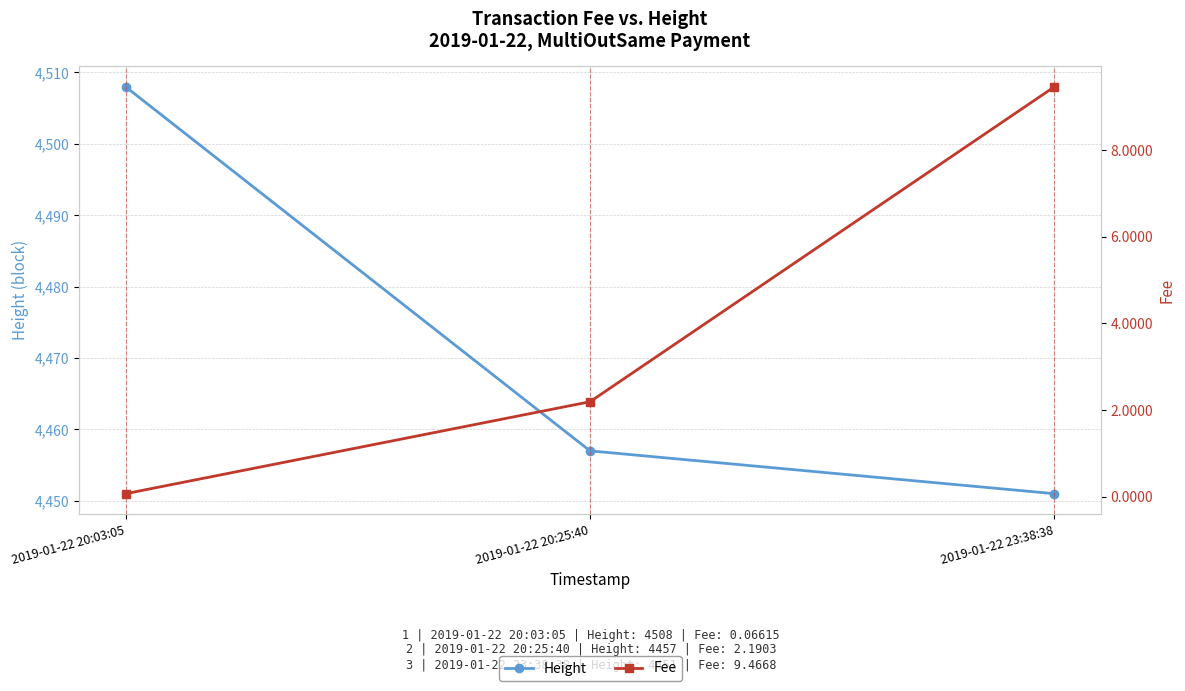

Reading left to right, transcribe all the data shown in this chart.

Height: 2019-01-22 20:03:05=4508.0	2019-01-22 20:25:40=4457.0	2019-01-22 23:38:38=4451.0
Fee: 2019-01-22 20:03:05=0.1	2019-01-22 20:25:40=2.2	2019-01-22 23:38:38=9.5